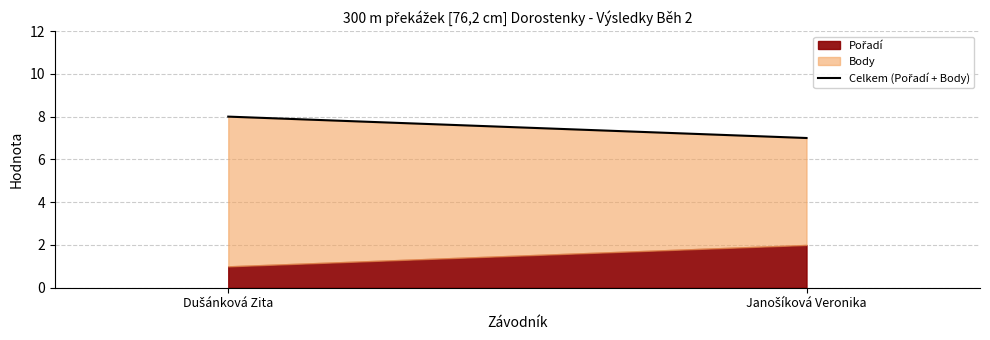

Which category has the lowest value across all series?

Janošíková Veronika